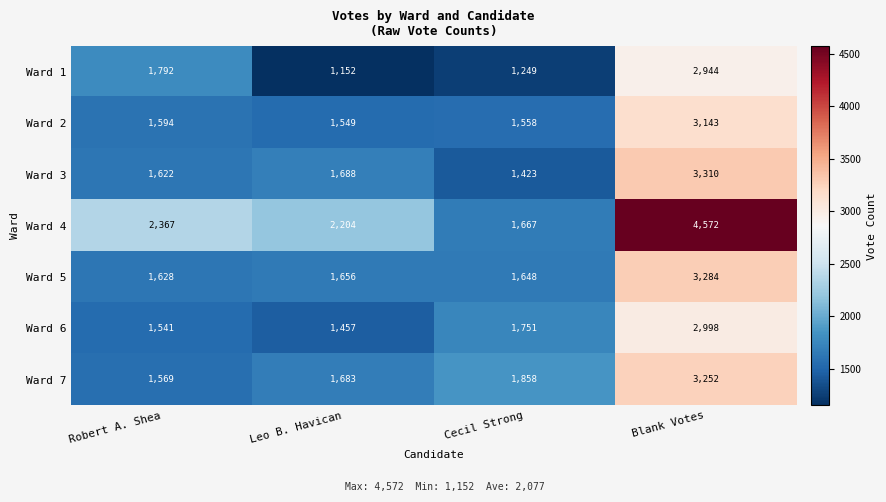

Where is Ward 2 nearest to the value 2346?

Robert A. Shea